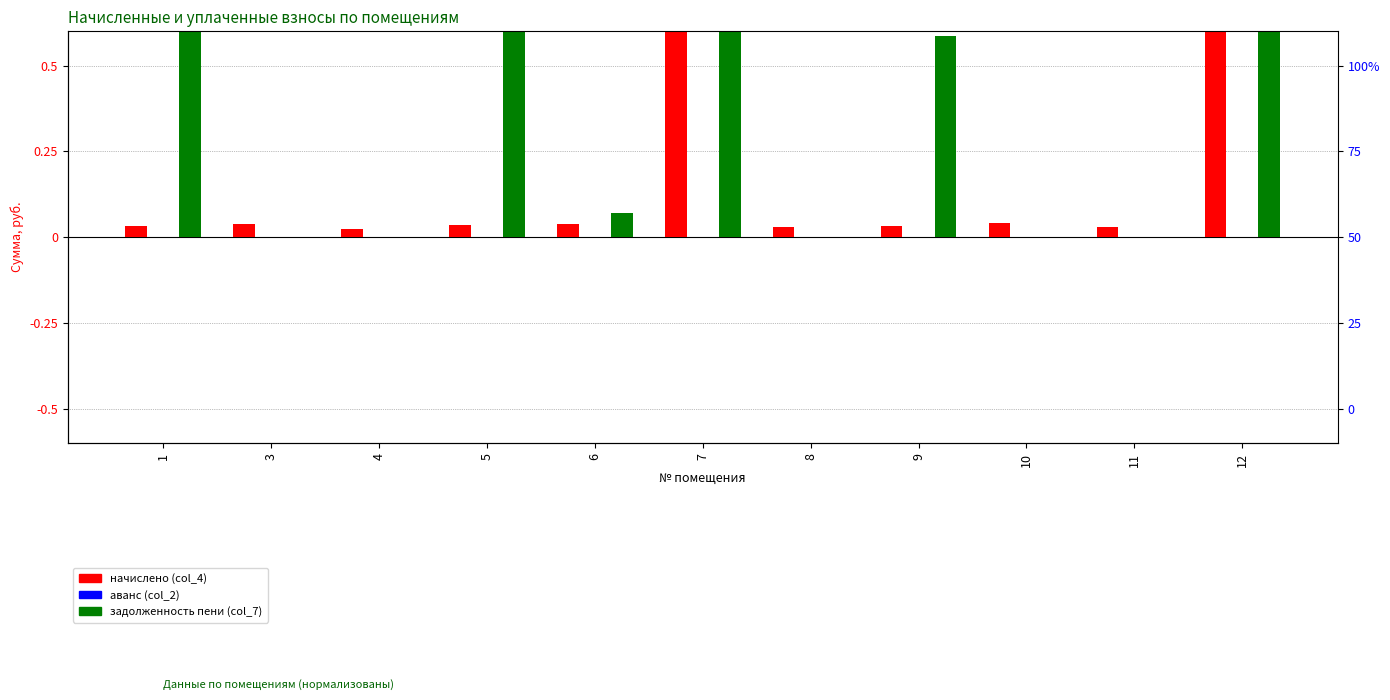

Which category has the lowest value in the начислено (col_4) series?

4